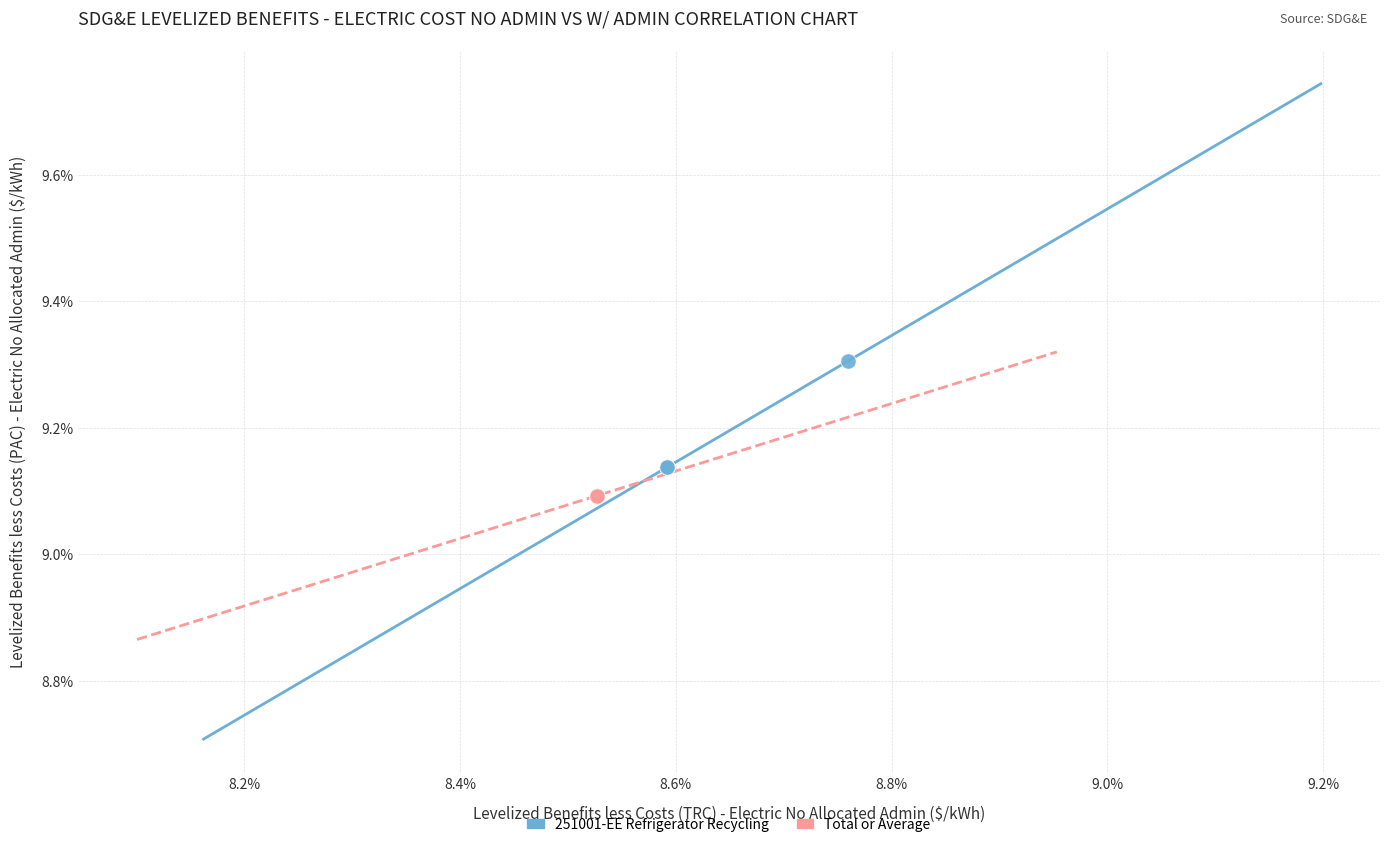

What are all the series names shown in the legend?

251001-EE Refrigerator Recycling, Total or Average